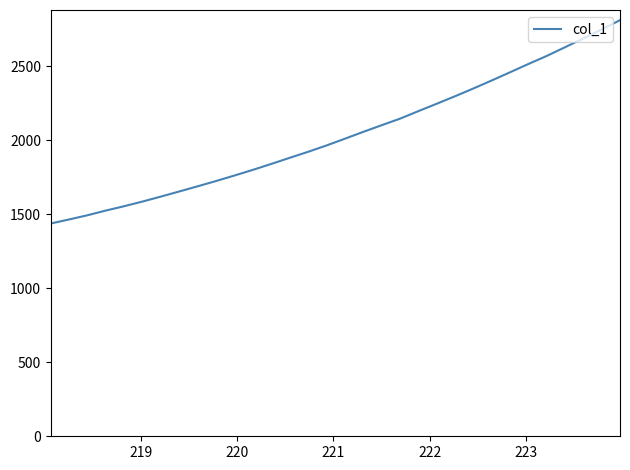

What is the minimum value shown in the chart?

1436.6